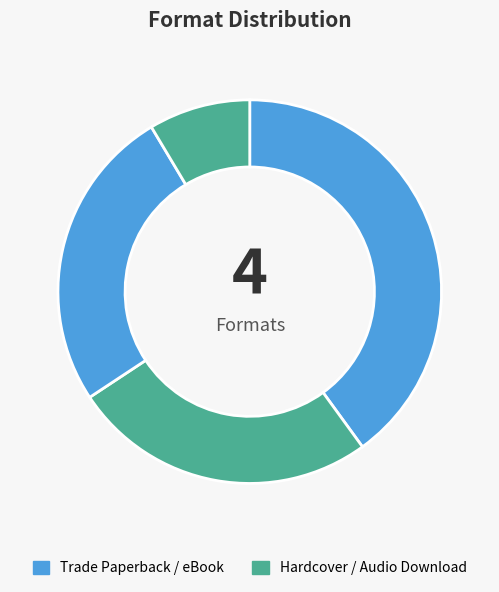

Rank the categories by value from highest to lowest.

Trade Paperback, Hardcover, eBook, Audio Download